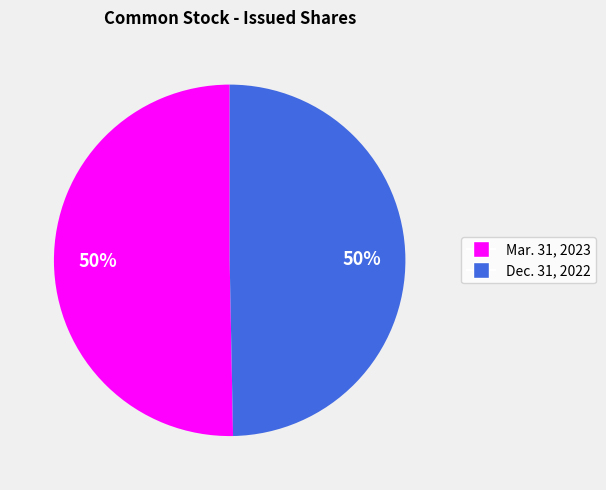

To the nearest percent, what is the combined percentage of Mar. 31, 2023 and Dec. 31, 2022?

100%